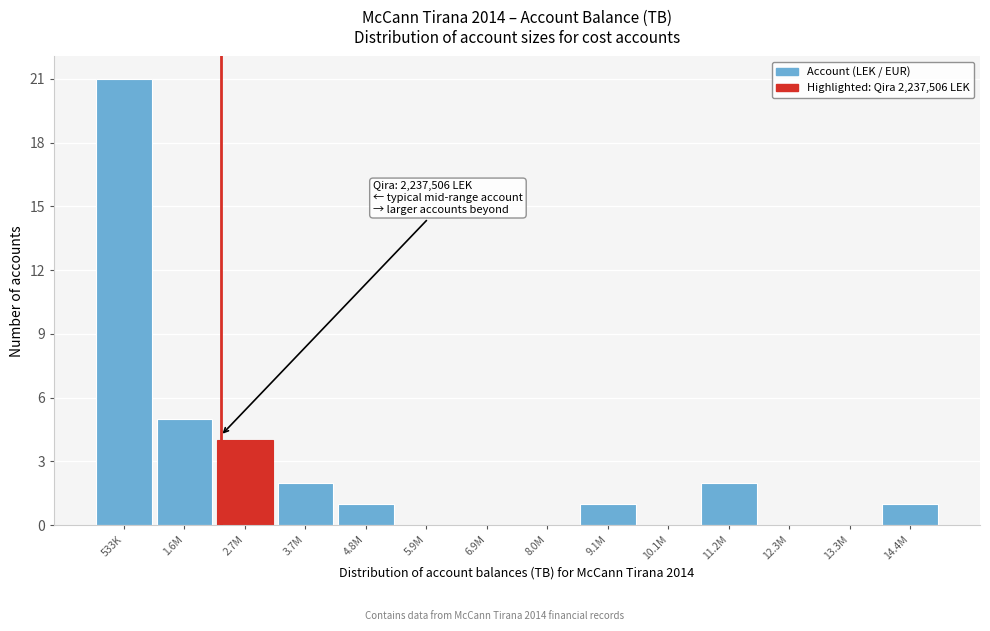

Reading right to left, transcribe all the data shown in this chart.

14.4M=1	13.3M=0	12.3M=0	11.2M=2	10.1M=0	9.1M=1	8.0M=0	6.9M=0	5.9M=0	4.8M=1	3.7M=2	2.7M=4	1.6M=5	533K=21